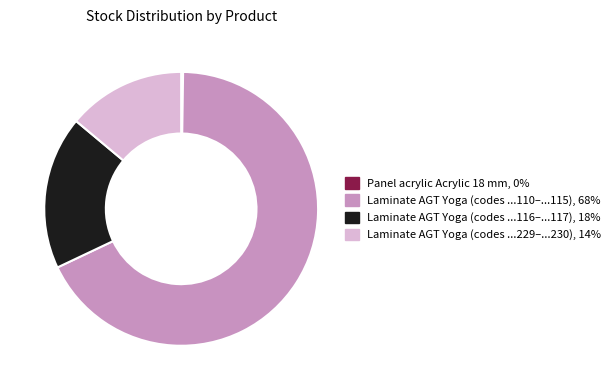

Is there a majority slice in this chart?

Yes